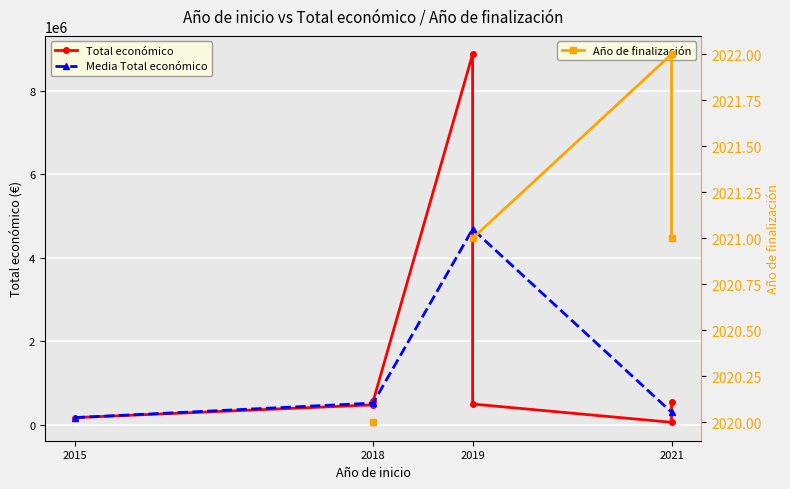

How many points are lower than both their immediate neighbors (excluding endpoints)?

1